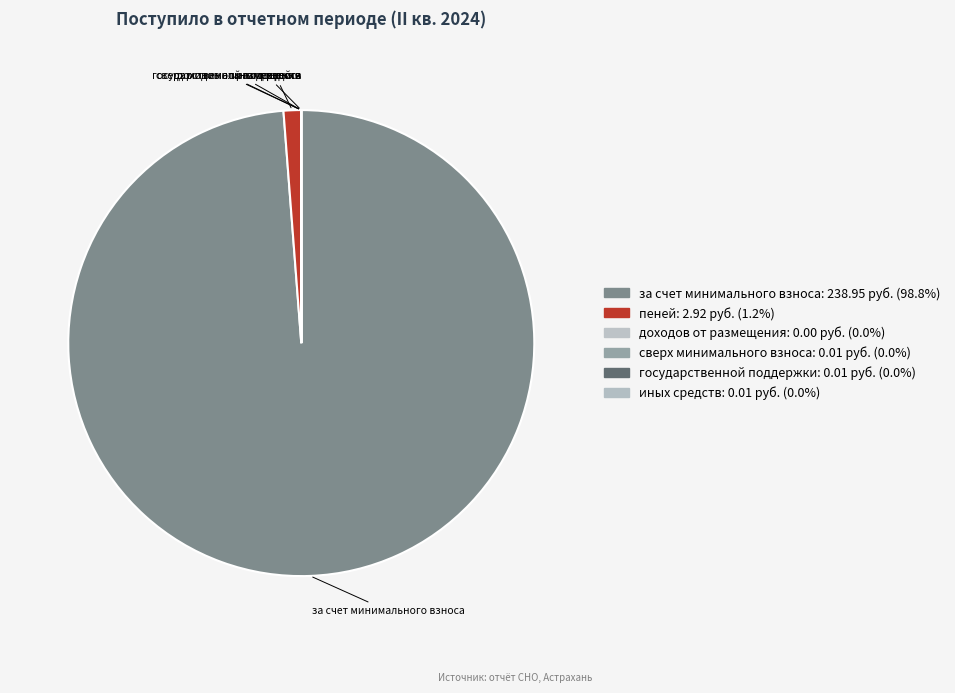

Is it true that пеней is 1% of the pie?

True